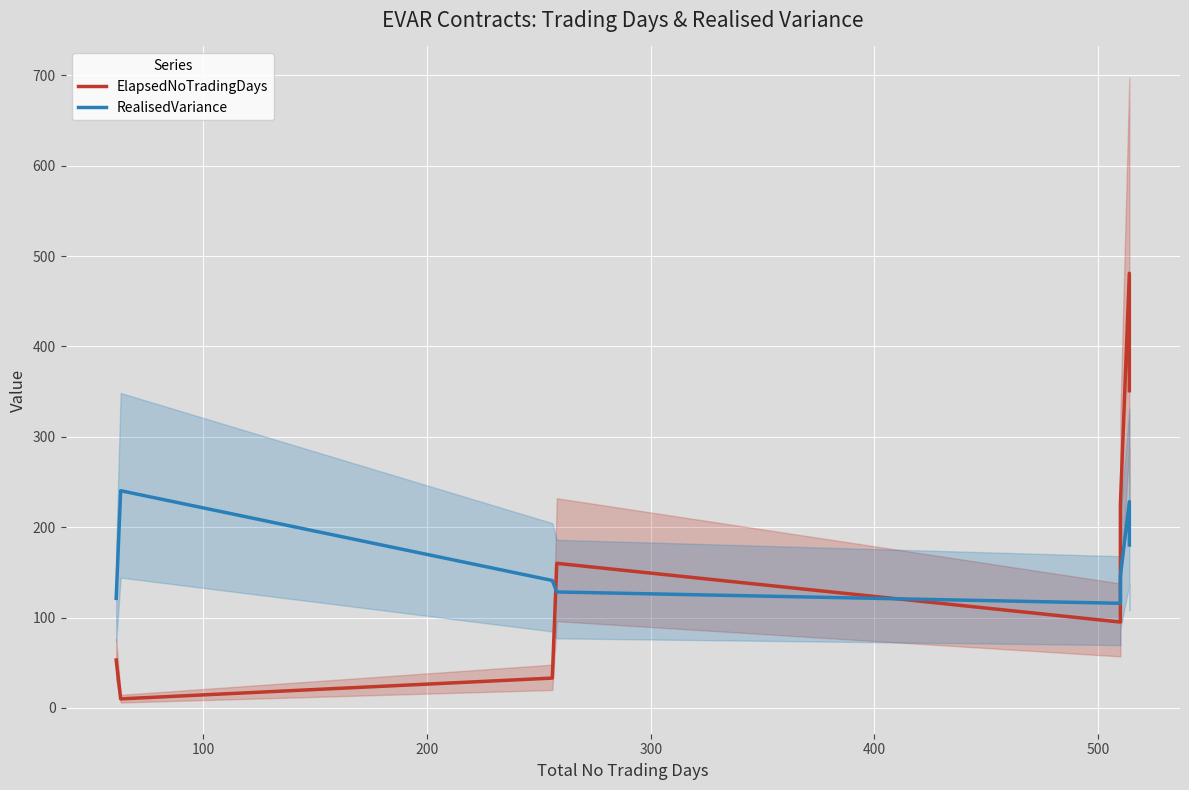

After their last crossing, which series has the higher values: ElapsedNoTradingDays or RealisedVariance?

ElapsedNoTradingDays